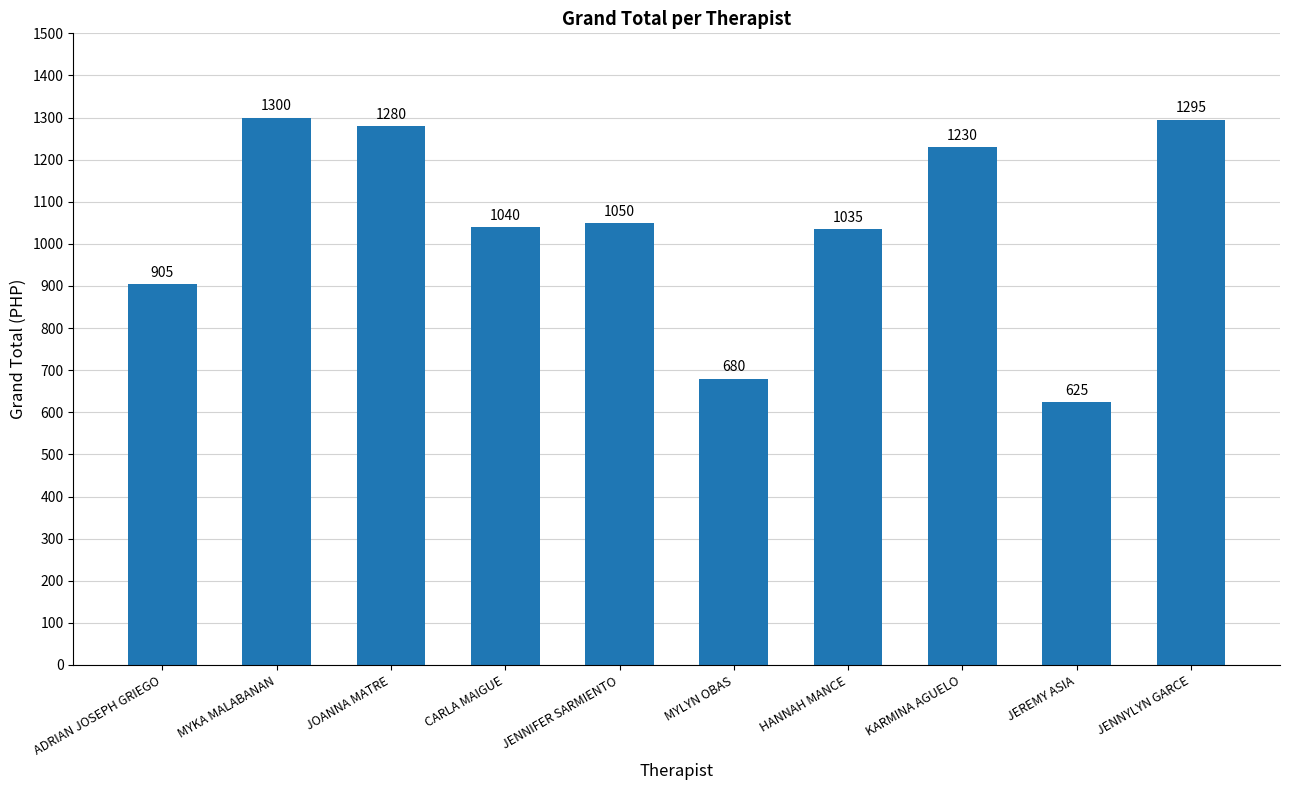

Does the chart contain stacked bars?

No